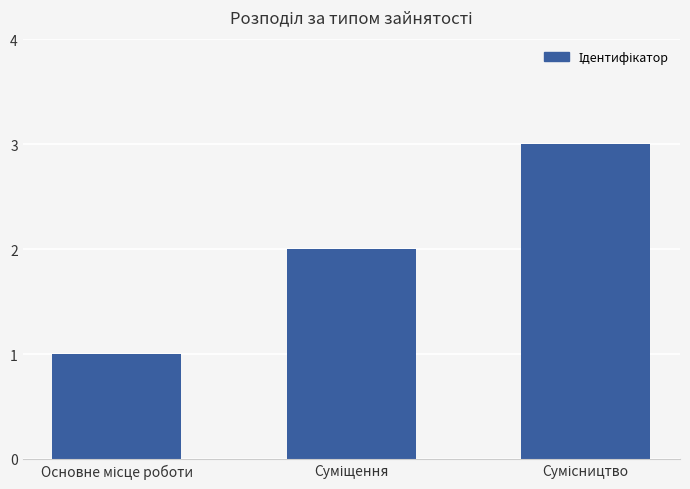

What is the greatest value displayed?

3